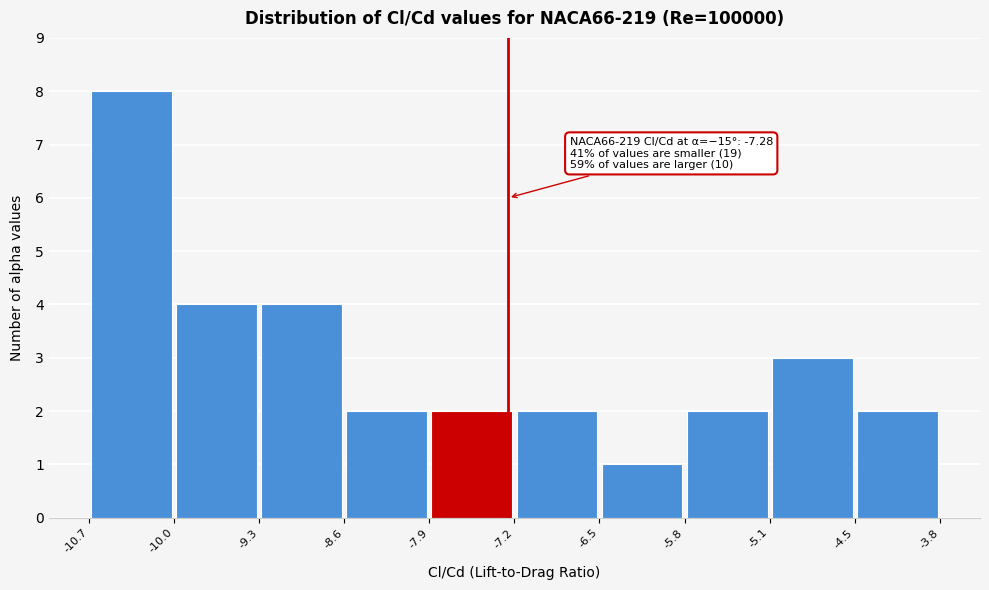

Which range on the x-axis has the tallest bar?

-10.7 to -10.0